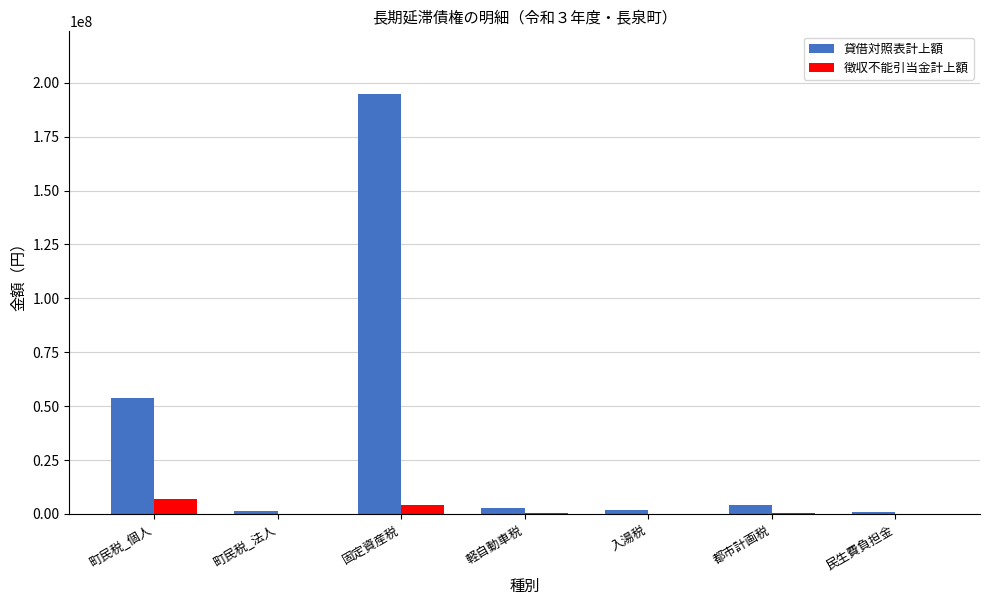

Are the bars grouped side by side (vs. stacked)?

Yes